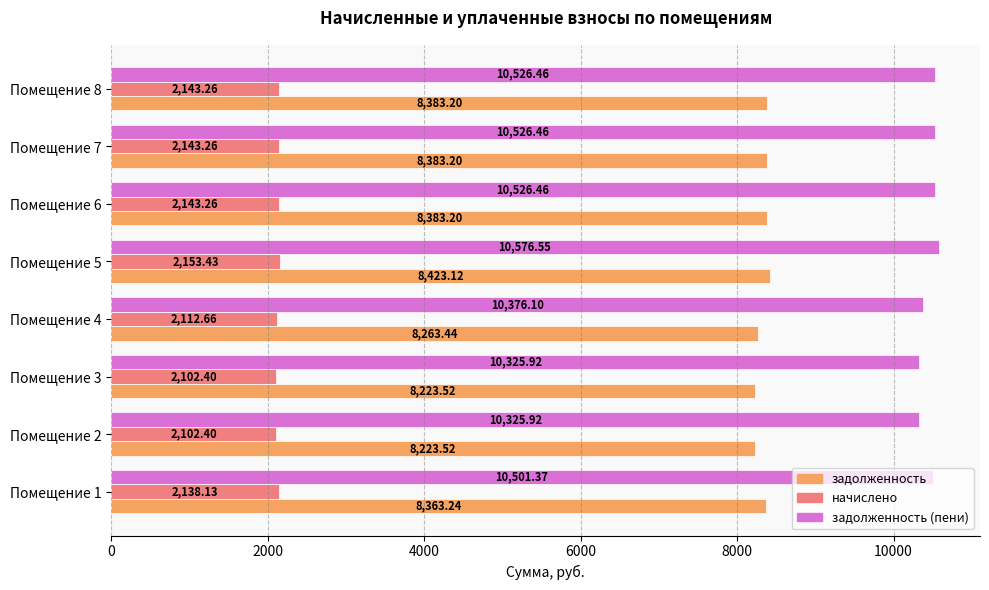

Which series has the largest range (max minus min)?

задолженность (пени)